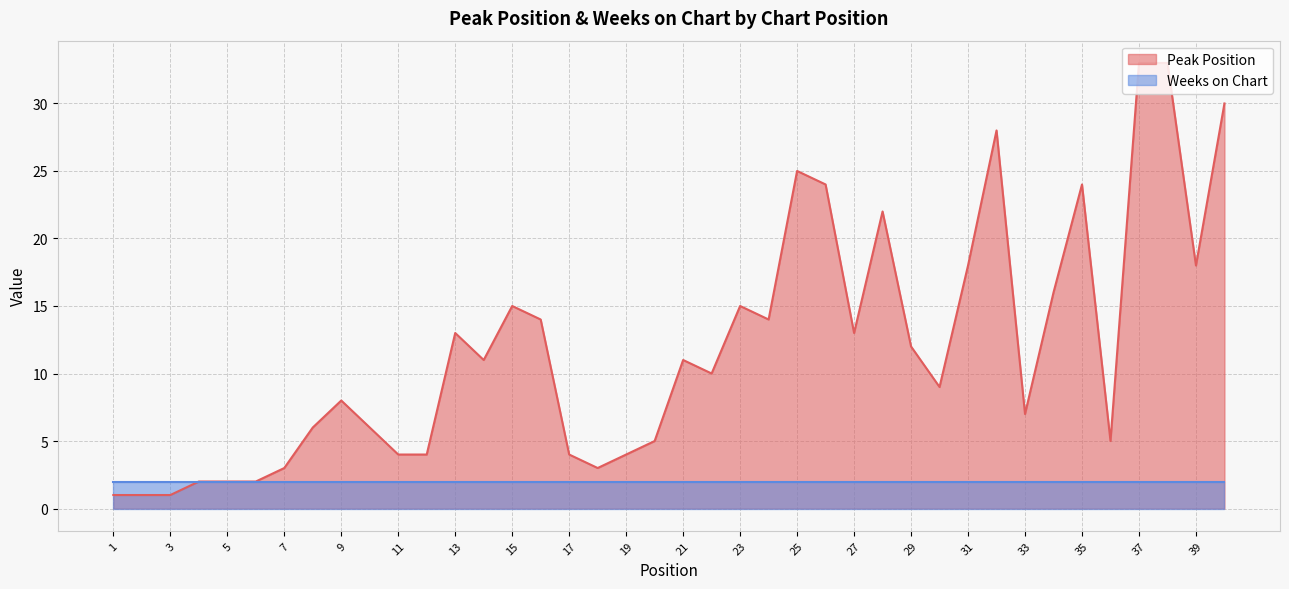

What is the value of the 1st point from the left?

1